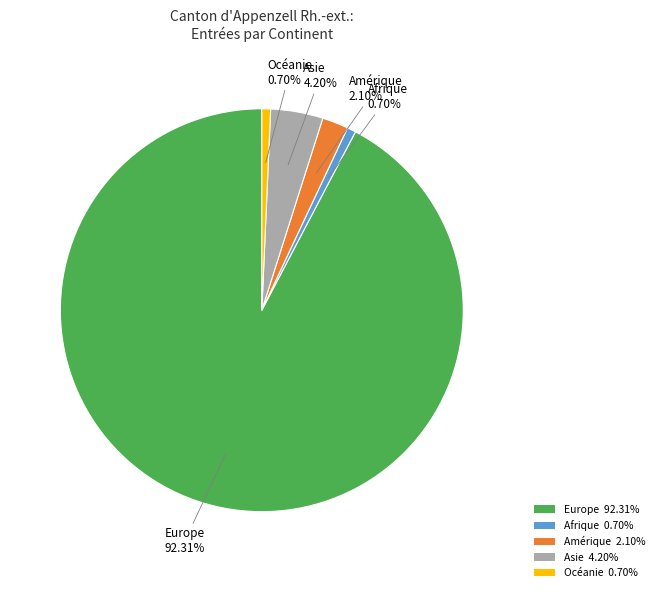

True or false: Océanie accounts for 12% of the total.

False